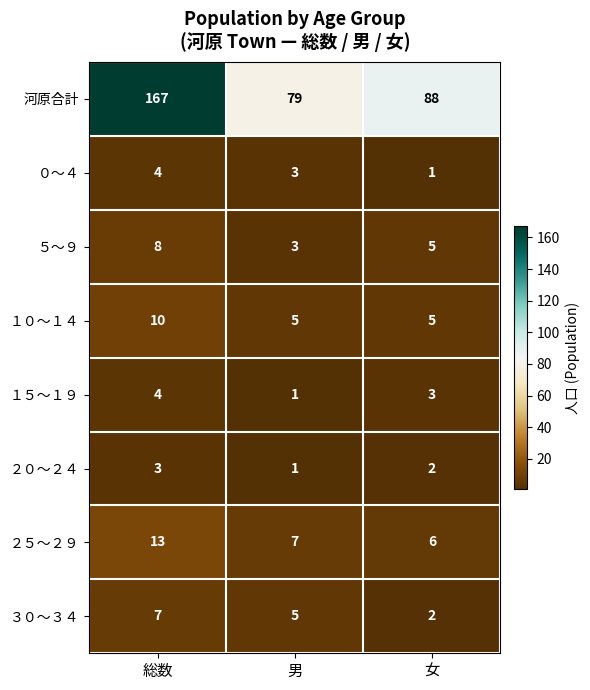

What is the sum of all １５～１９ values?

8